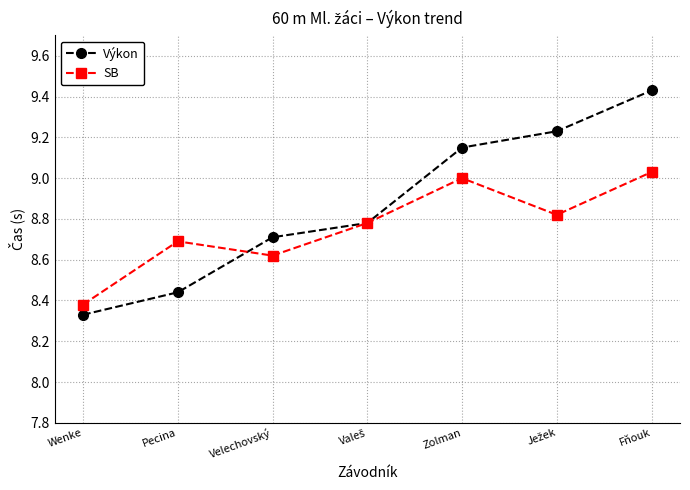

True or false: Výkon has a value of 12.9 at Wenke.

False